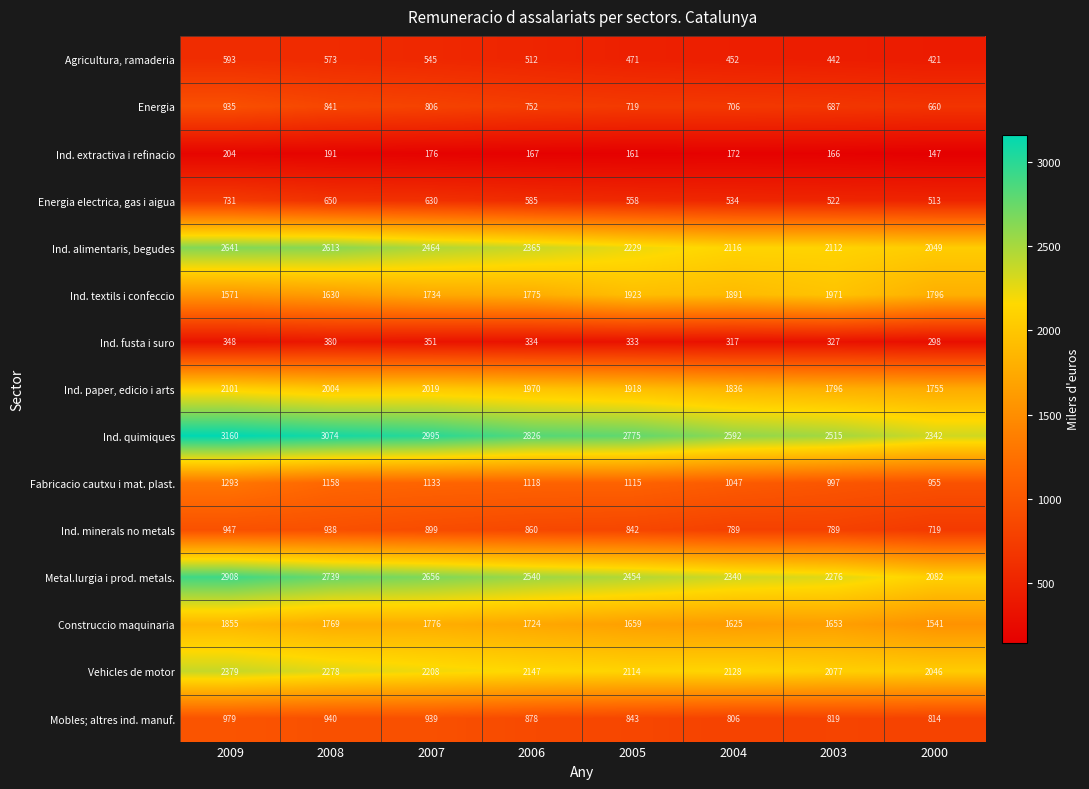

What is the sum of the Ind. minerals no metals values at 2004 and 2009?

1736